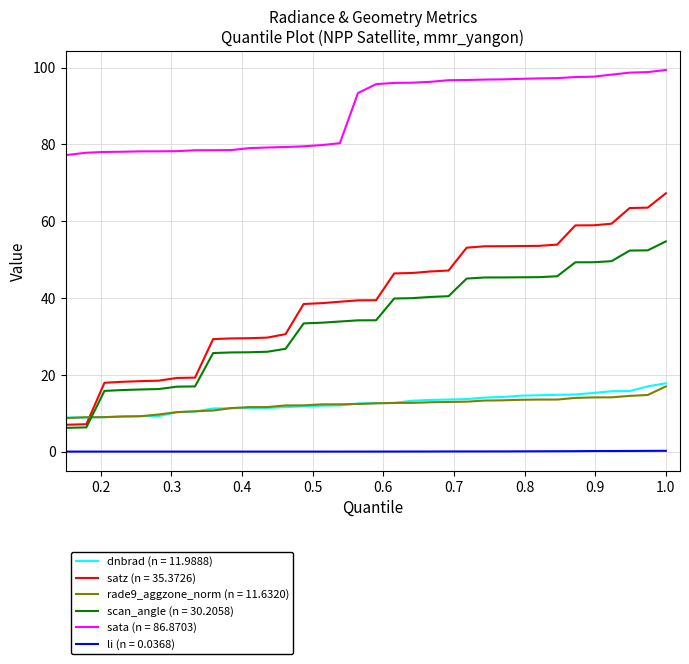

True or false: dnbrad (n = 11.9888) and li (n = 0.0368) cross at least once.

False